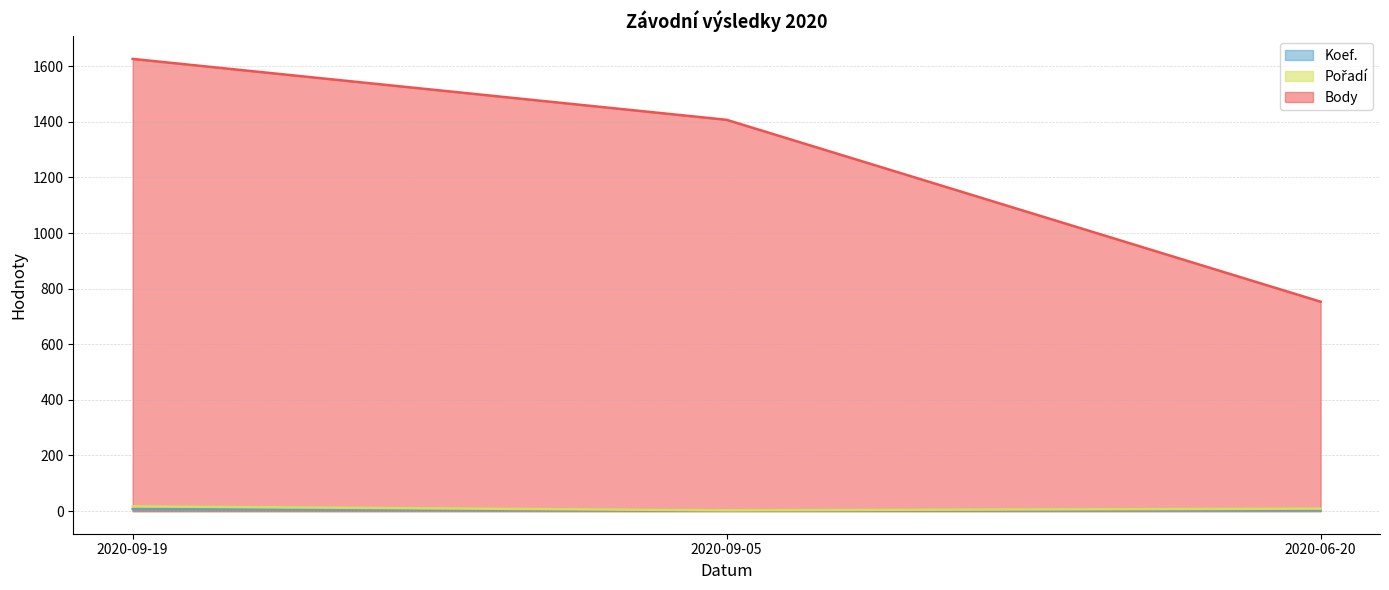

Reading right to left, transcribe all the data shown in this chart.

Koef.: 4	3	7
Pořadí: 9	3	17
Body: 753	1407	1626